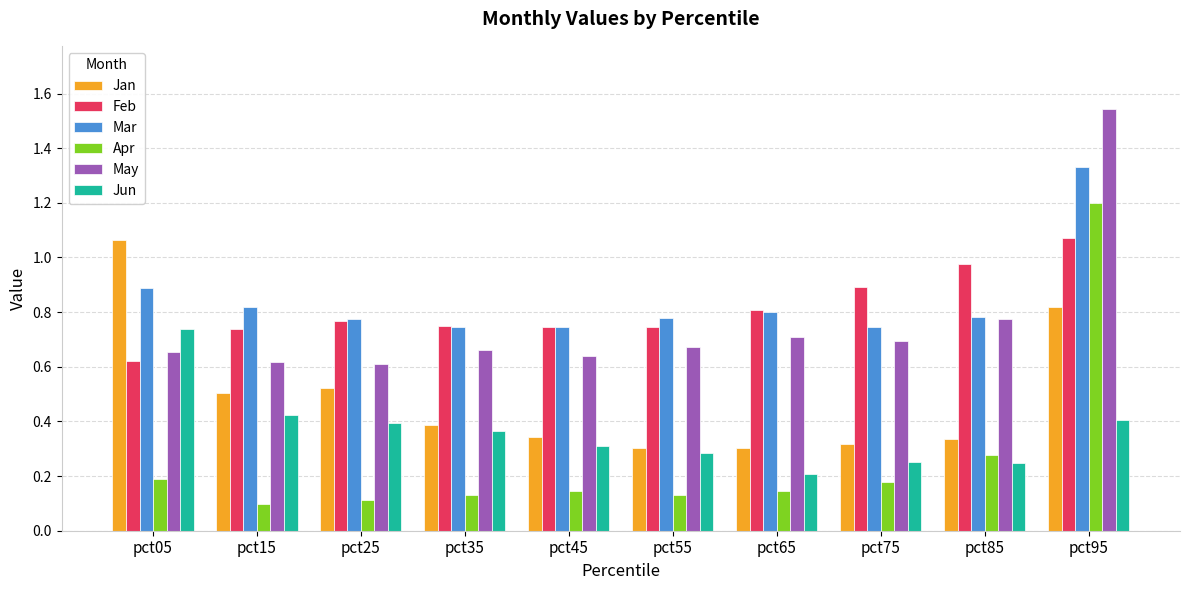

True or false: May has a value of 1.1 at pct45.

False